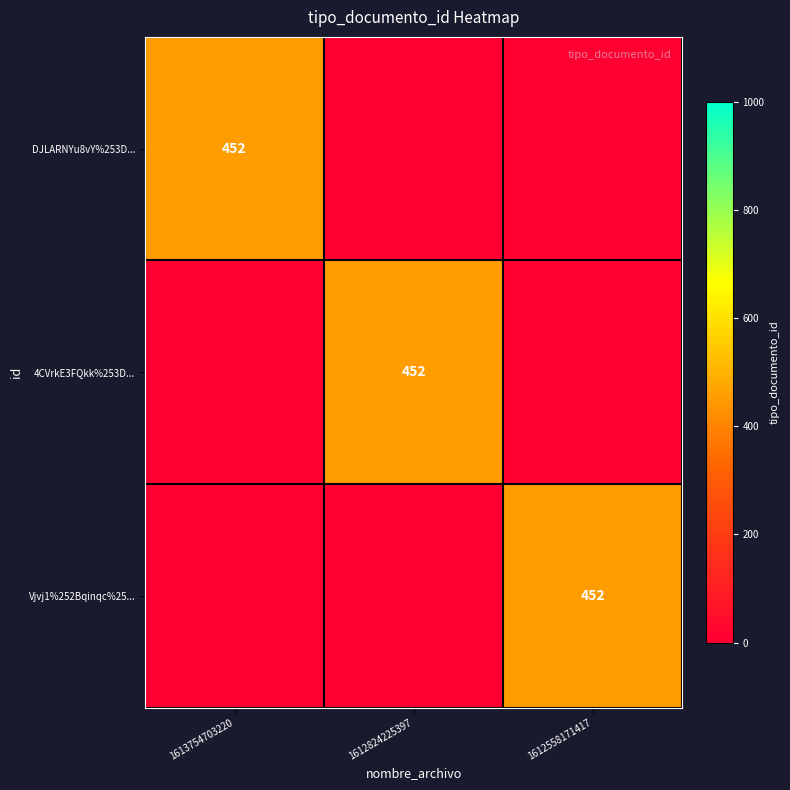

Is it true that DJLARNYu8vY%253D... equals 600 at 1613754703220?

False